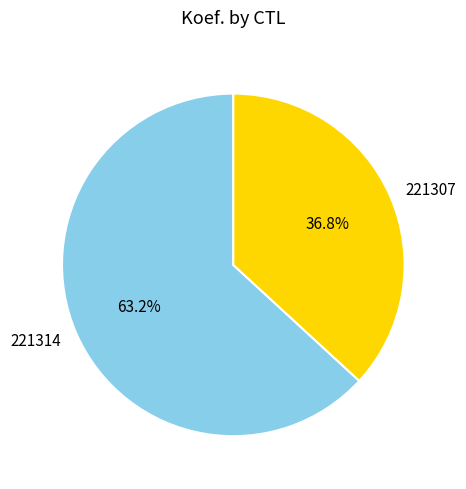

How many segments does this pie chart have?

2